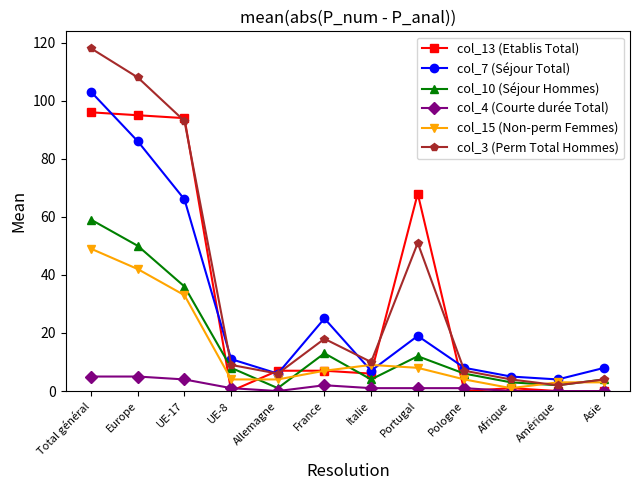

True or false: col_7 (Séjour Total) and col_3 (Perm Total Hommes) intersect in this chart.

True